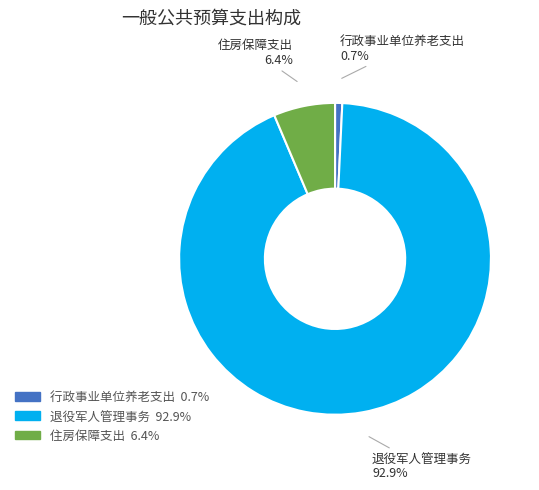

Rank the categories by value from lowest to highest.

行政事业单位养老支出, 住房保障支出, 退役军人管理事务